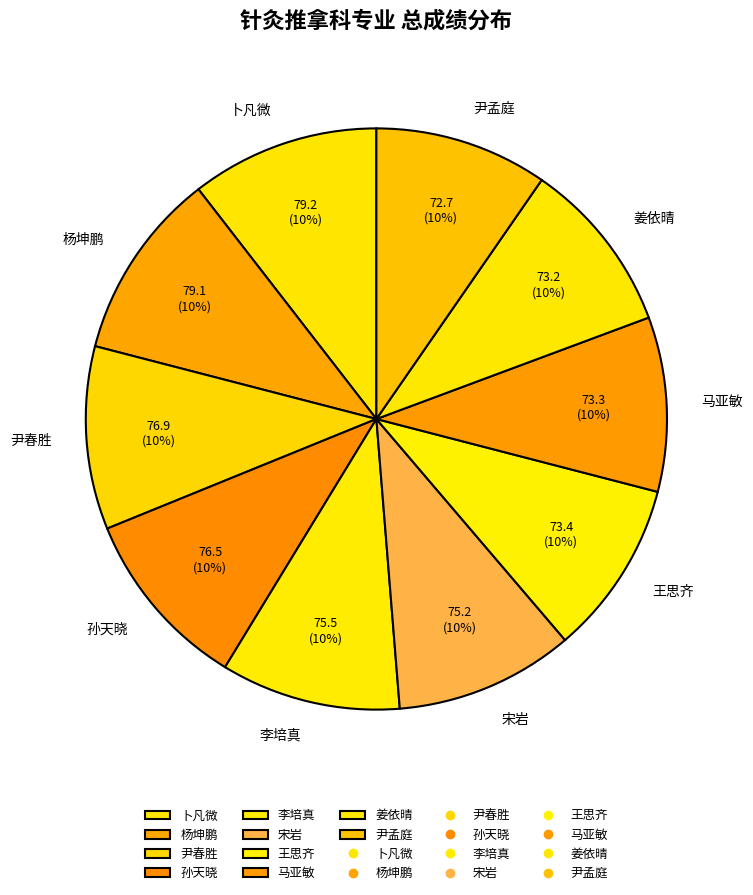

Is there a majority slice in this chart?

No